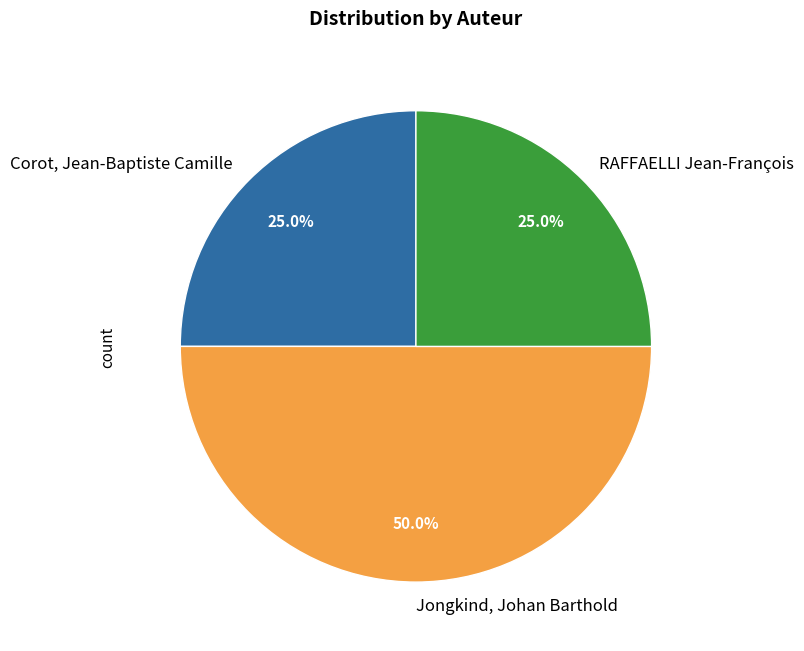

Does RAFFAELLI Jean-François account for over 50% of the chart?

No